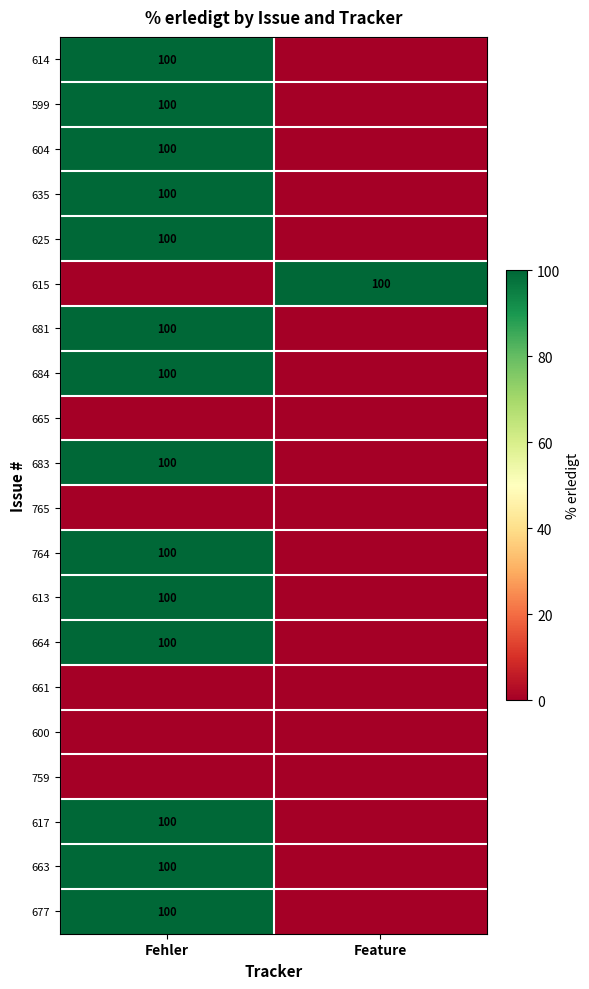

True or false: 635 has a value of 100 at Fehler.

True